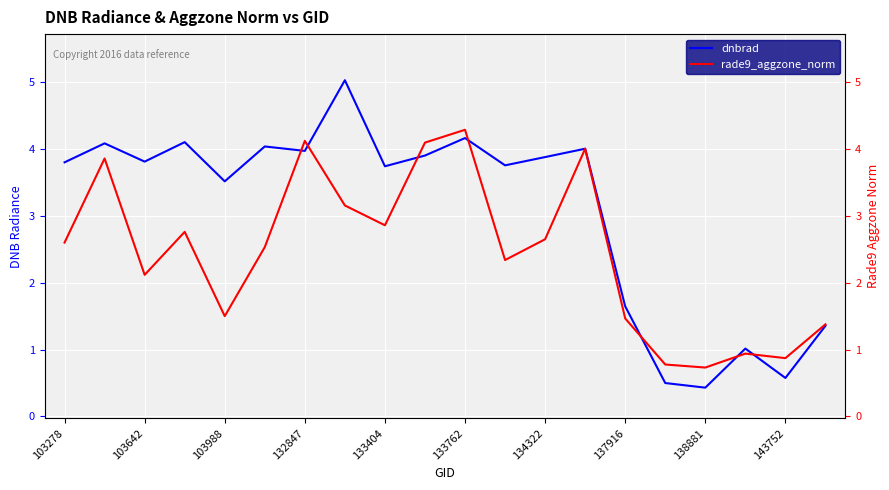

List the labels in order of dnbrad value, smallest first.

16, 15, 18, 17, 19, 14, 133404, 138881, 11, 103278, 103988, 12, 143752, 134322, 13, 133762, 103642, 132847, 10, 137916